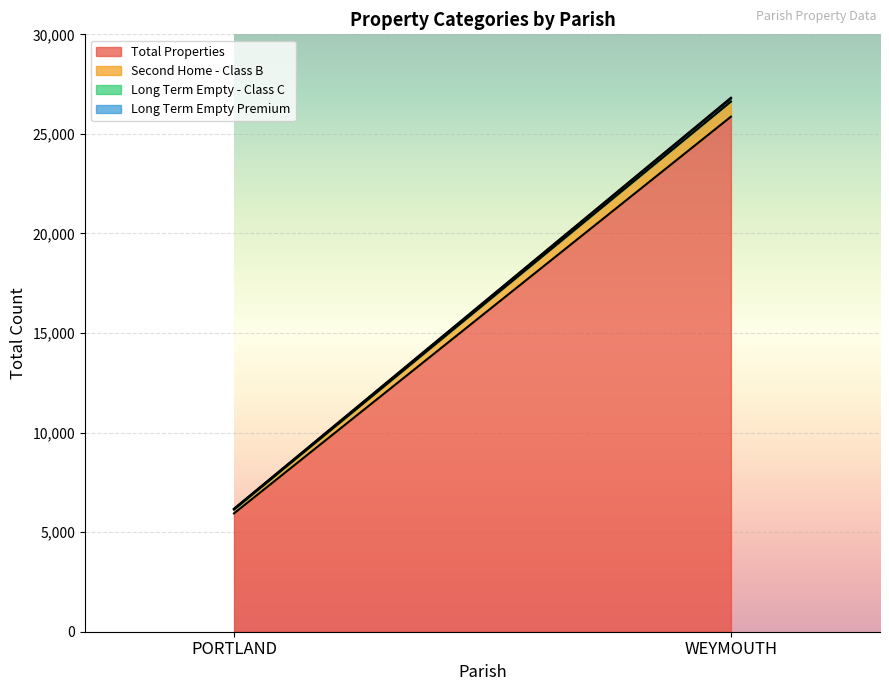

True or false: Total Properties has a value of 5941 at PORTLAND.

True